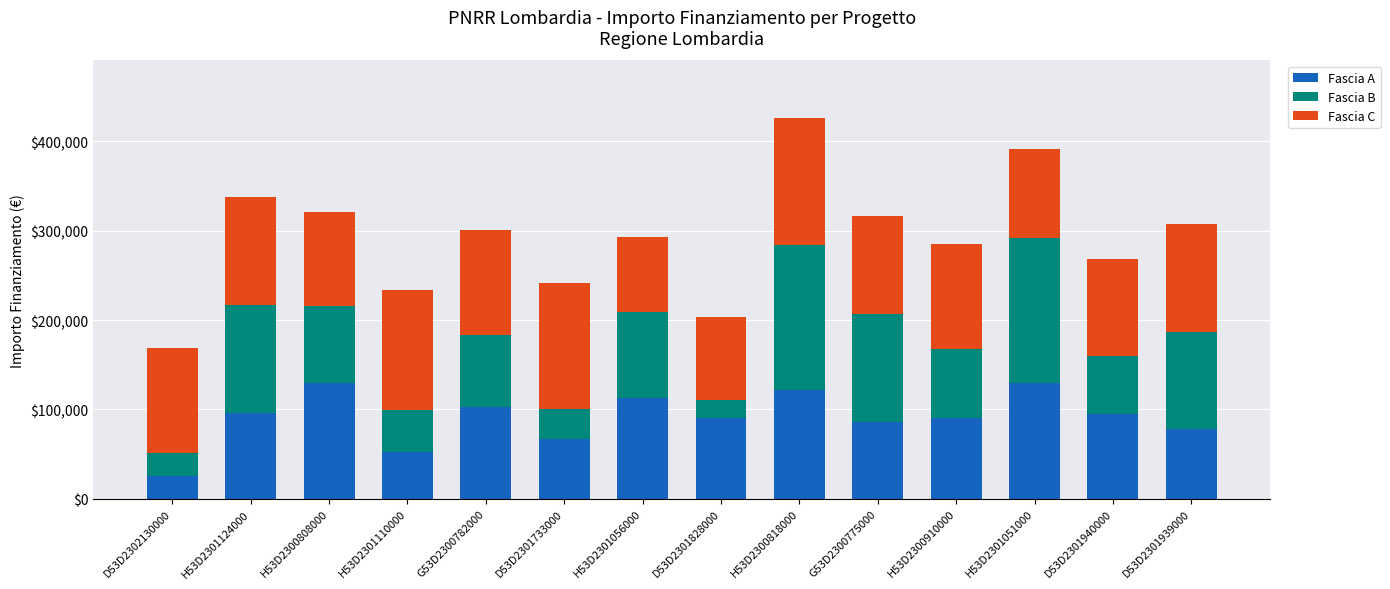

Which category has the lowest value in the Fascia A series?

D53D2302130000